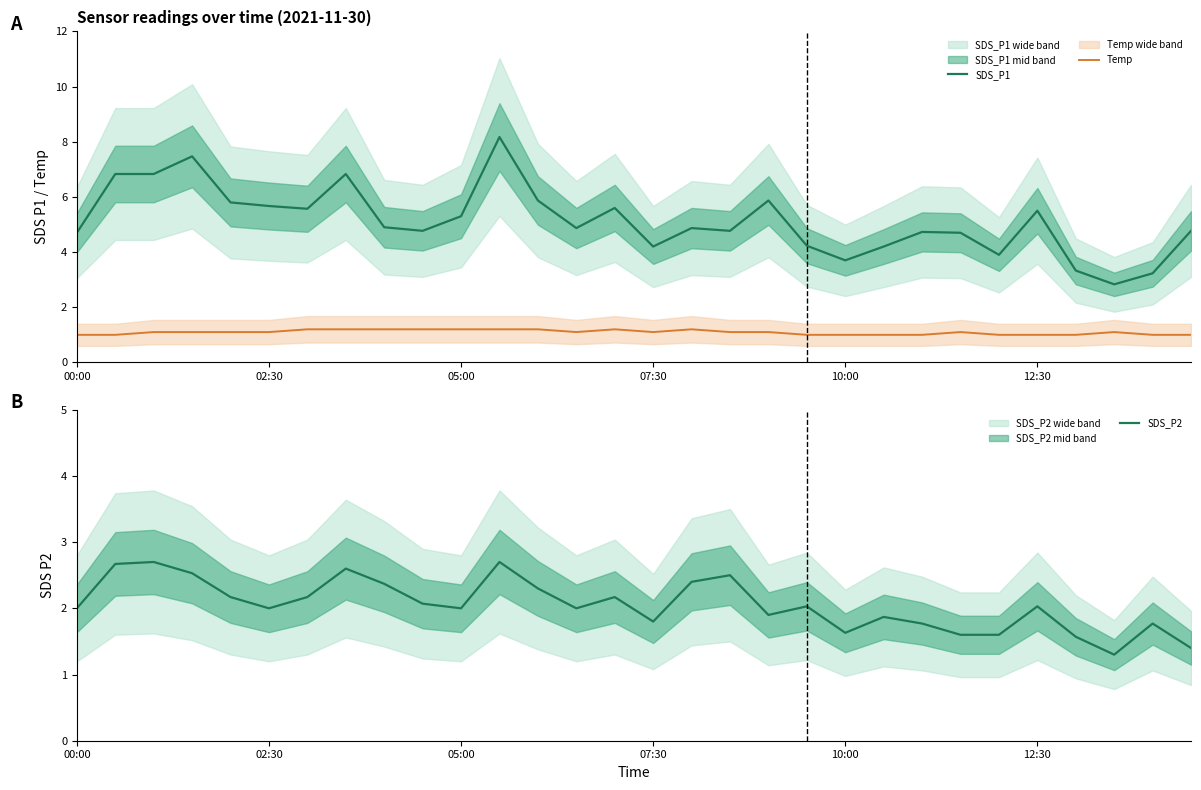

Does the chart display data point markers on the line(s)?

No